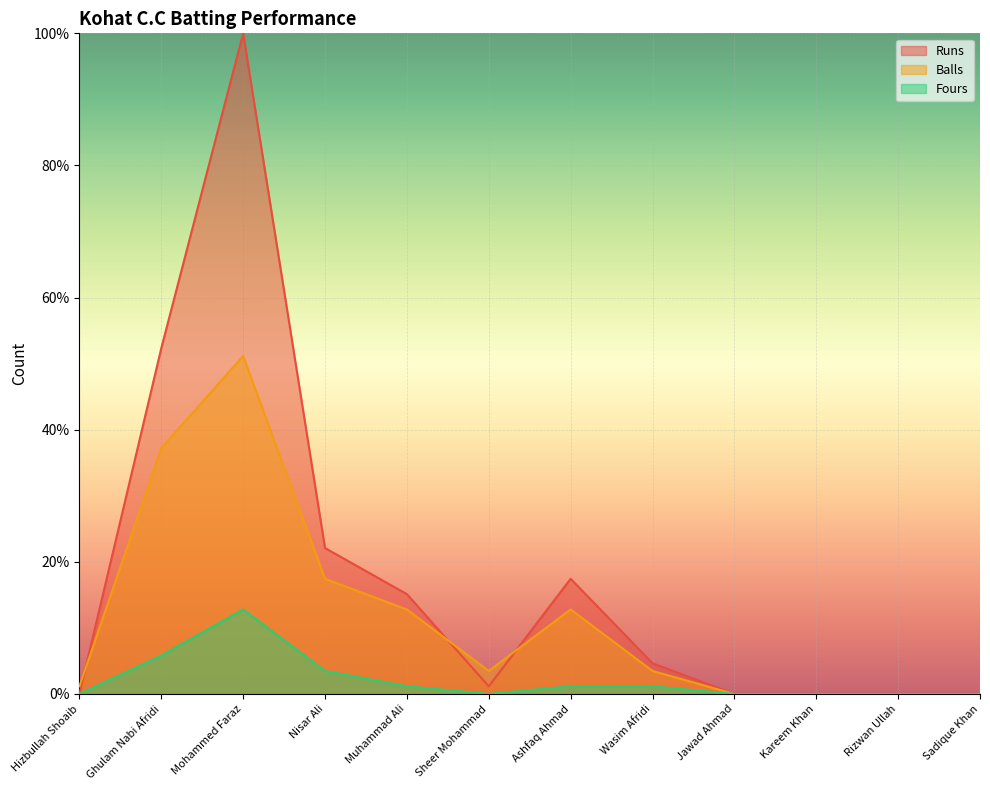

At which category is the sum across all series the highest?

Mohammed Faraz